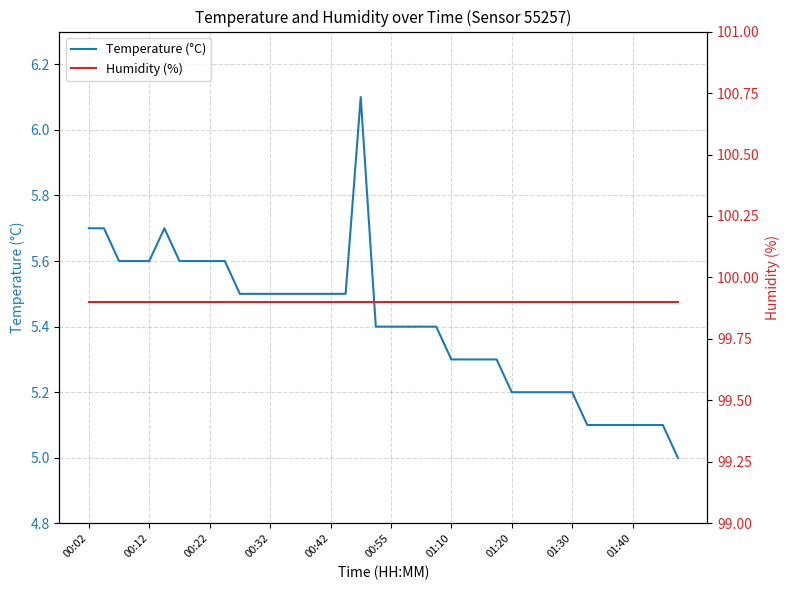

Where is Temperature (°C) nearest to the value 5?

39